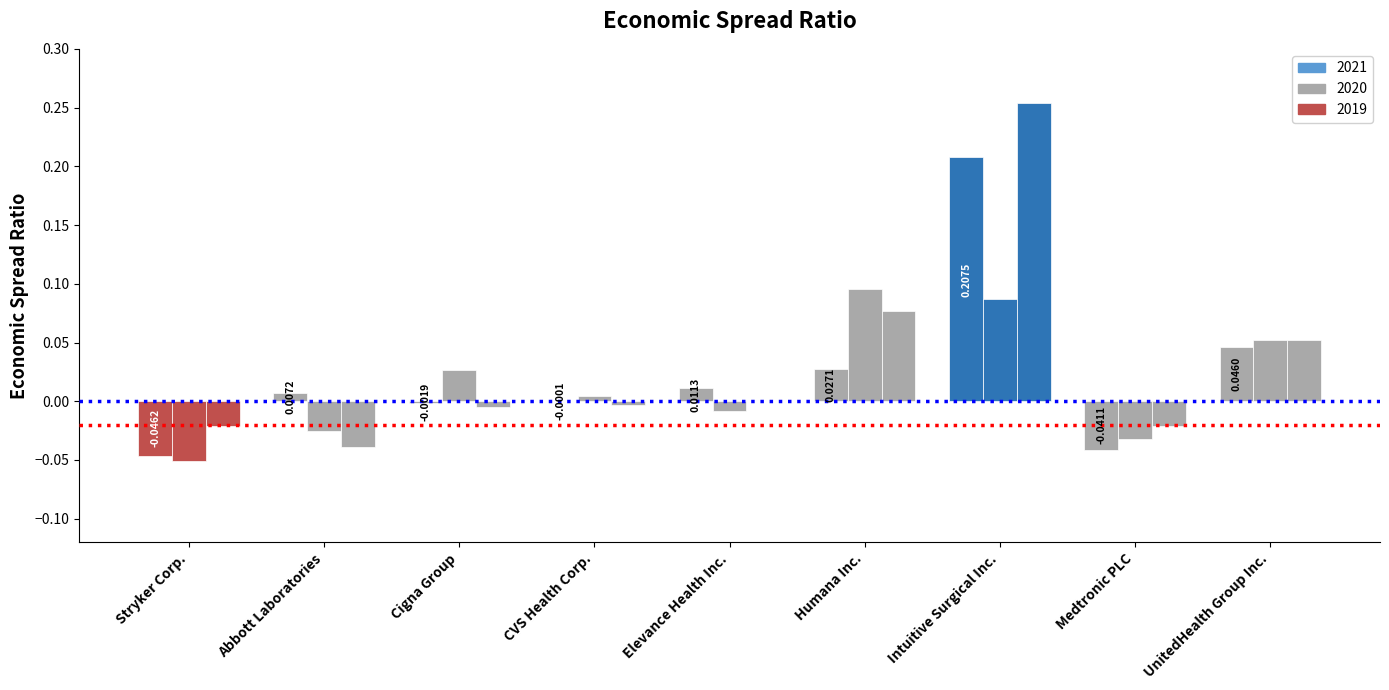

Is the value of 2019 at Cigna Group greater than the value of 2021 at Cigna Group?

No